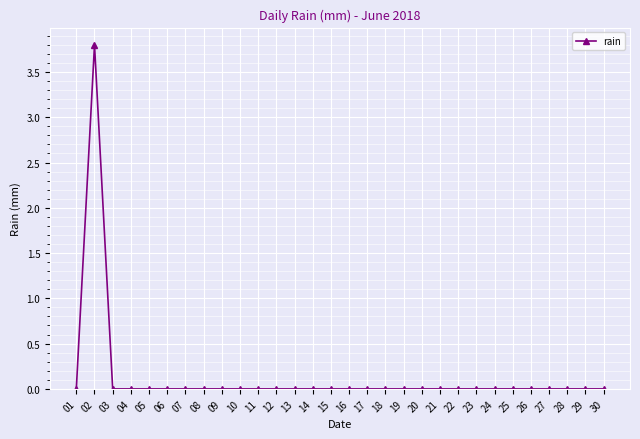

Which category has the highest value across all series?

02